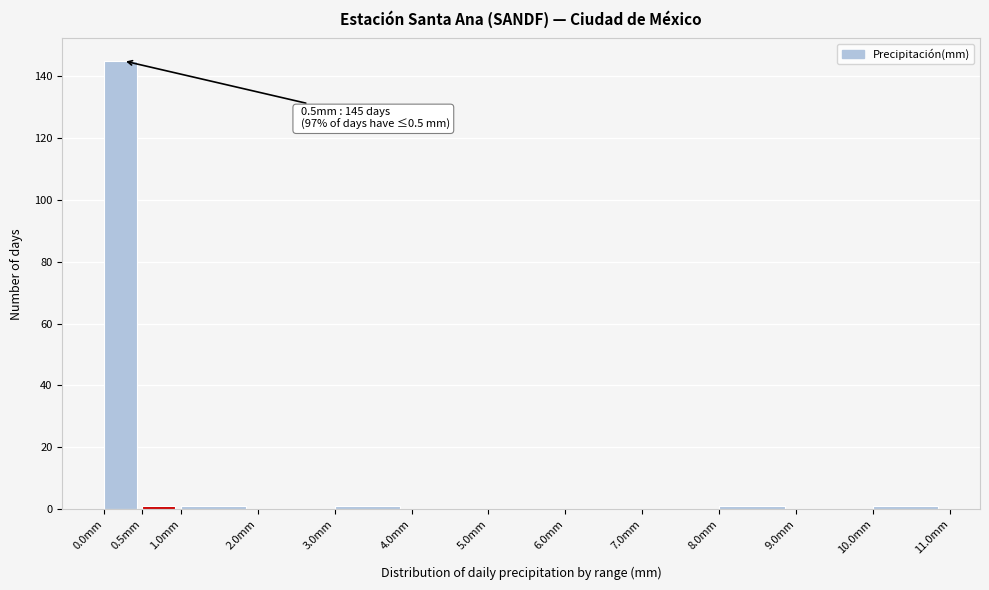

Which range on the x-axis has the tallest bar?

0.0 to 0.5